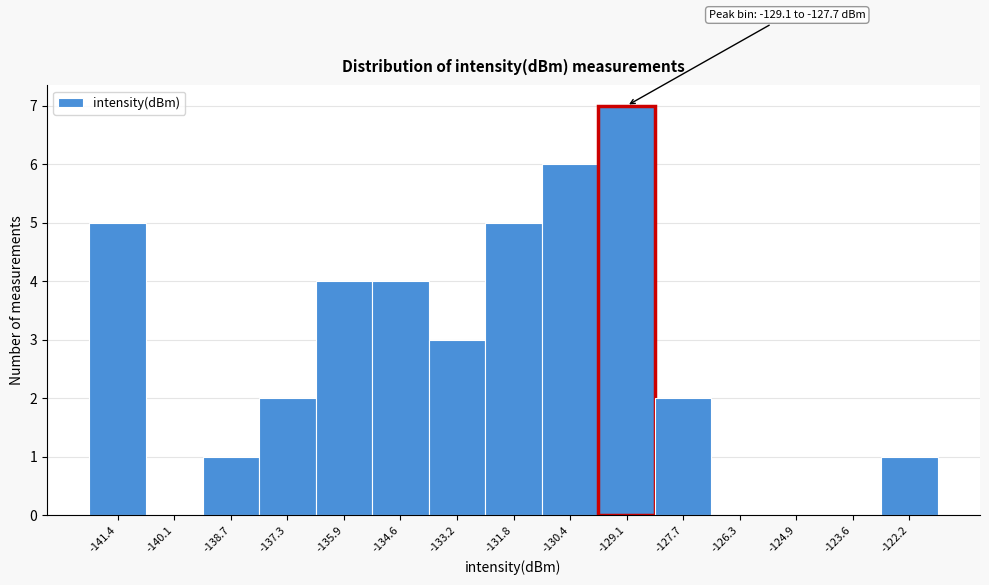

Reading left to right, extract all data points from this chart.

-141.4=5	-140.1=0	-138.7=1	-137.3=2	-135.9=4	-134.6=4	-133.2=3	-131.8=5	-130.4=6	-129.1=7	-127.7=2	-126.3=0	-124.9=0	-123.6=0	-122.2=1